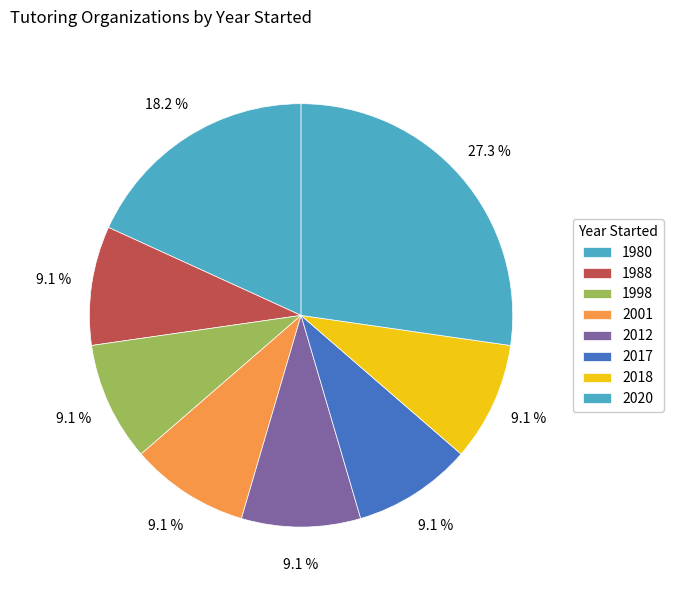

How many segments does this pie chart have?

8